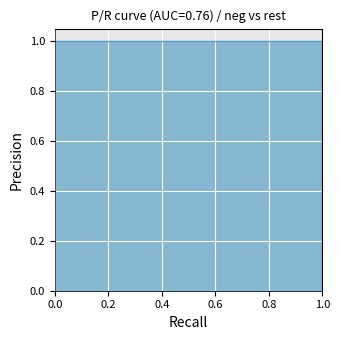

What is the average value of the Recall series?

0.5